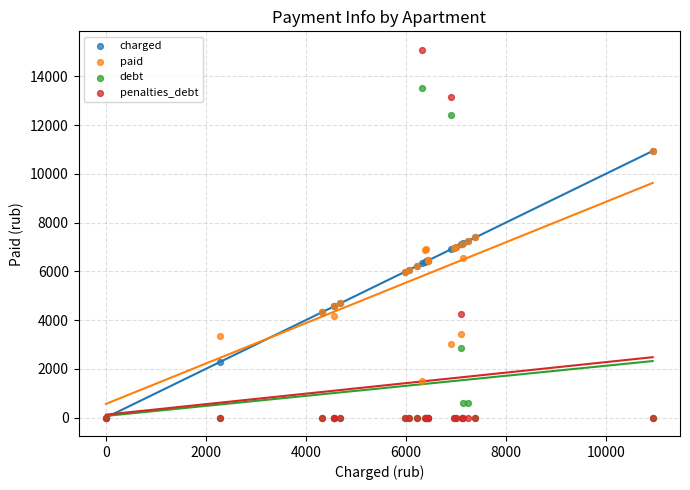

Which series contains the highest Y value?

penalties_debt